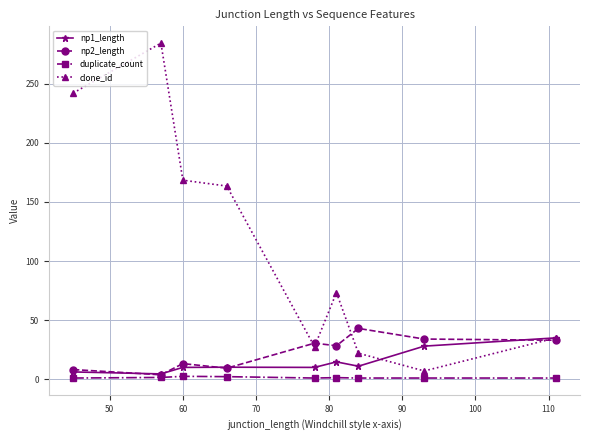

Which series has the largest total across all categories?

clone_id